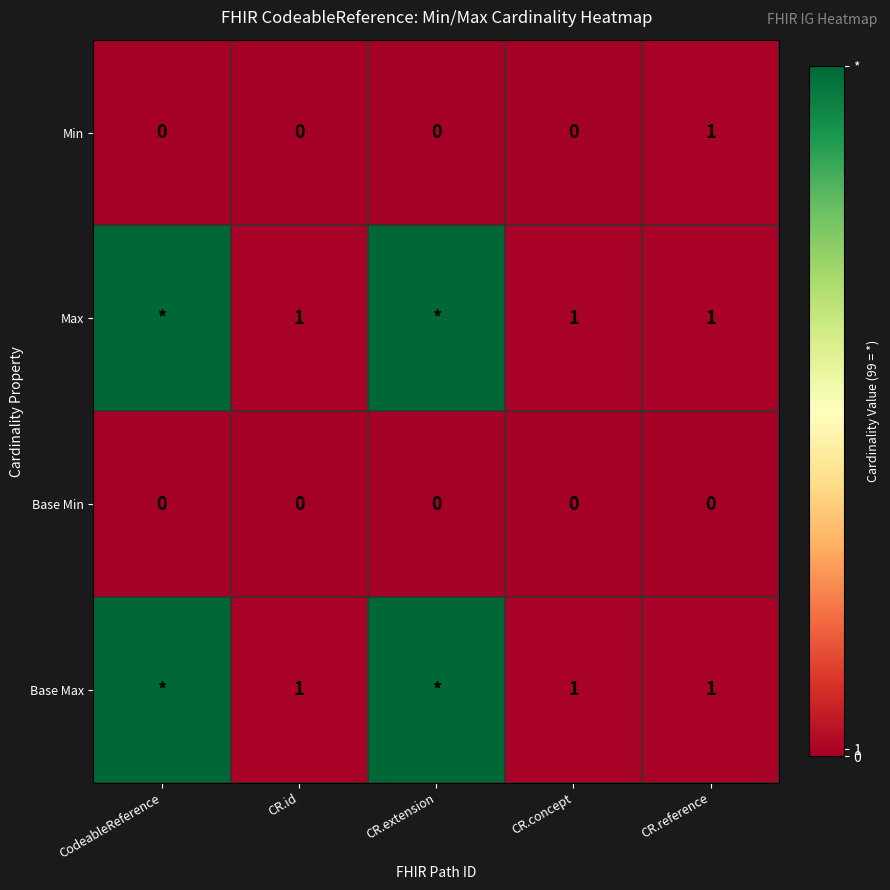

How many data points does each series have?

5